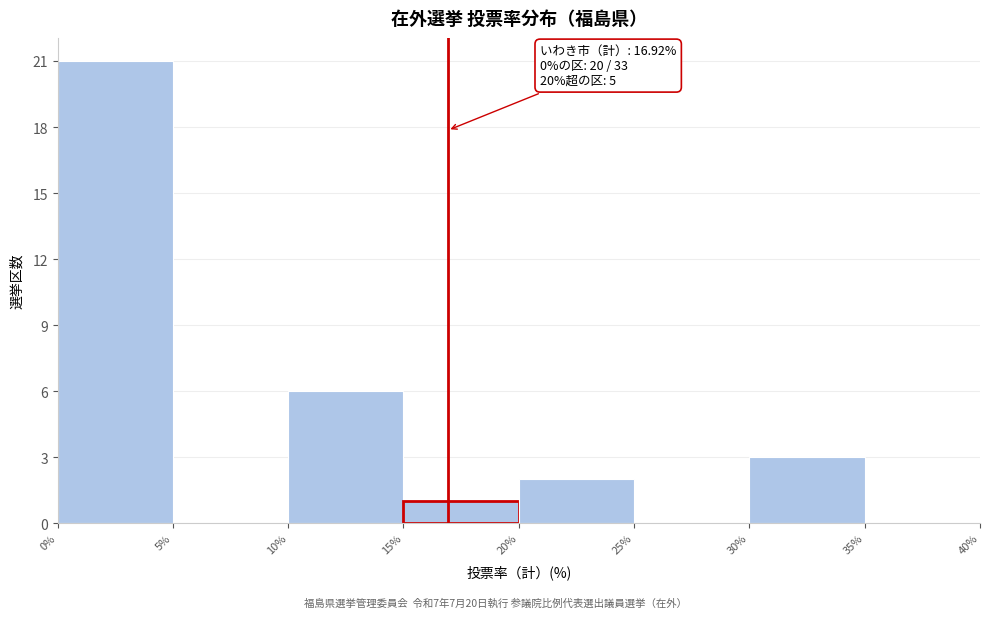

Which range on the x-axis has the tallest bar?

0% to 5%